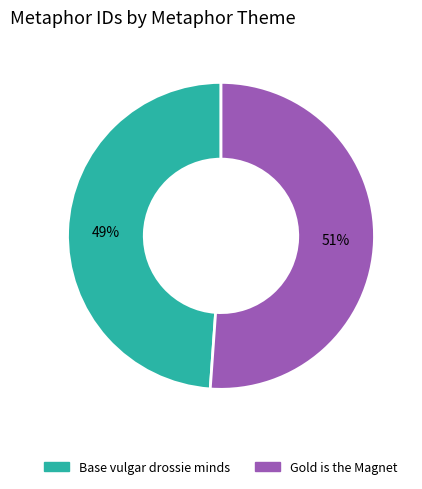

Is the sum of Base vulgar drossie minds and Gold is the Magnet greater than half?

Yes